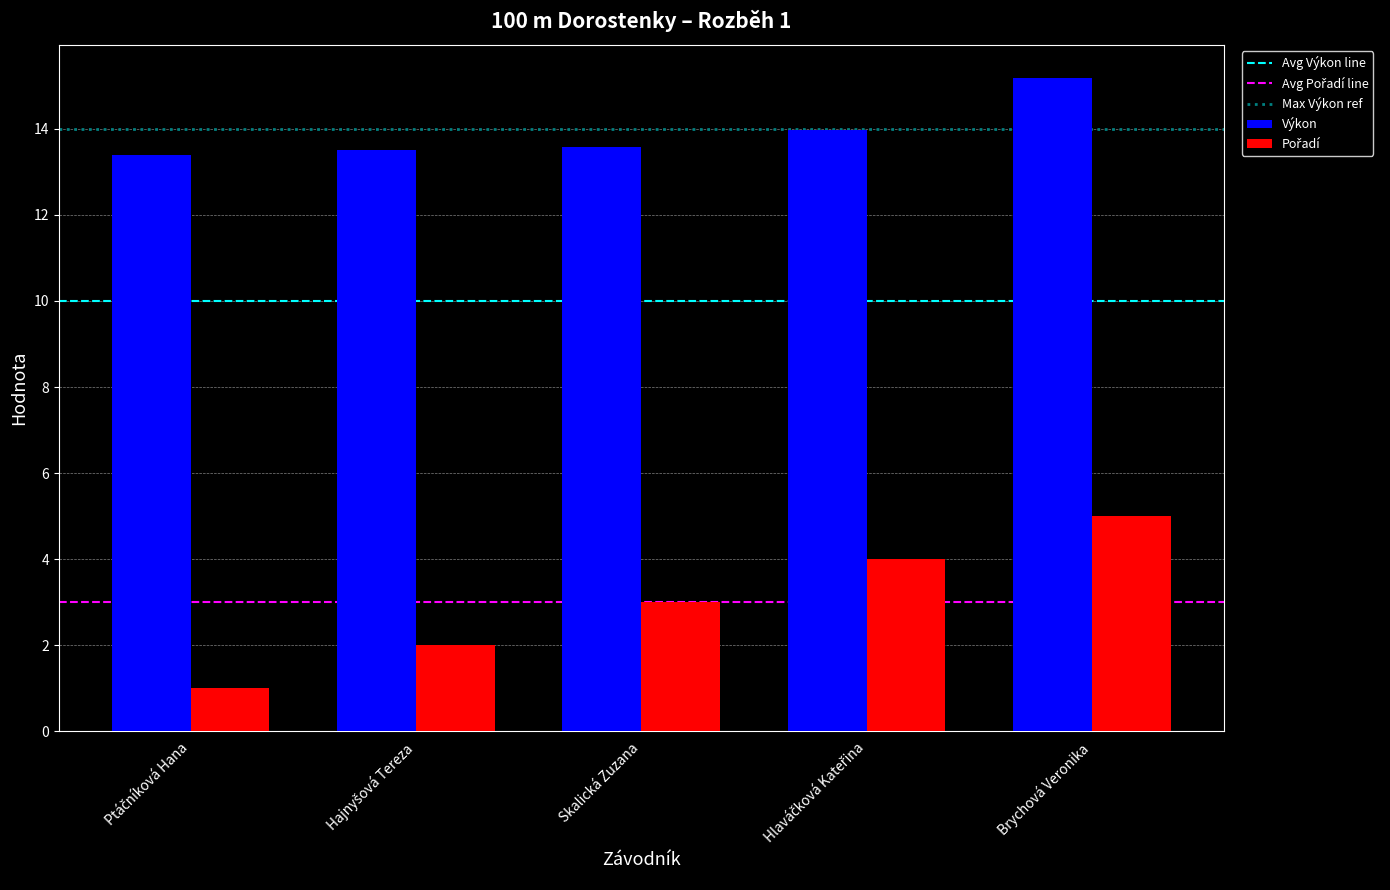

What is the greatest value displayed?

15.2